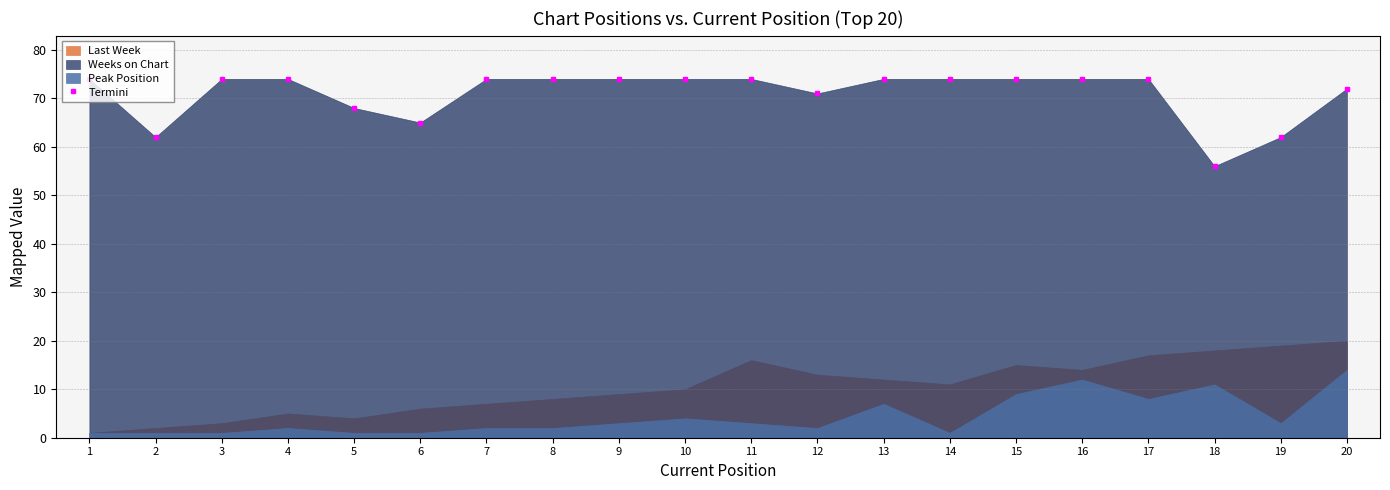

What is the change in value from 6 to 16?

+9